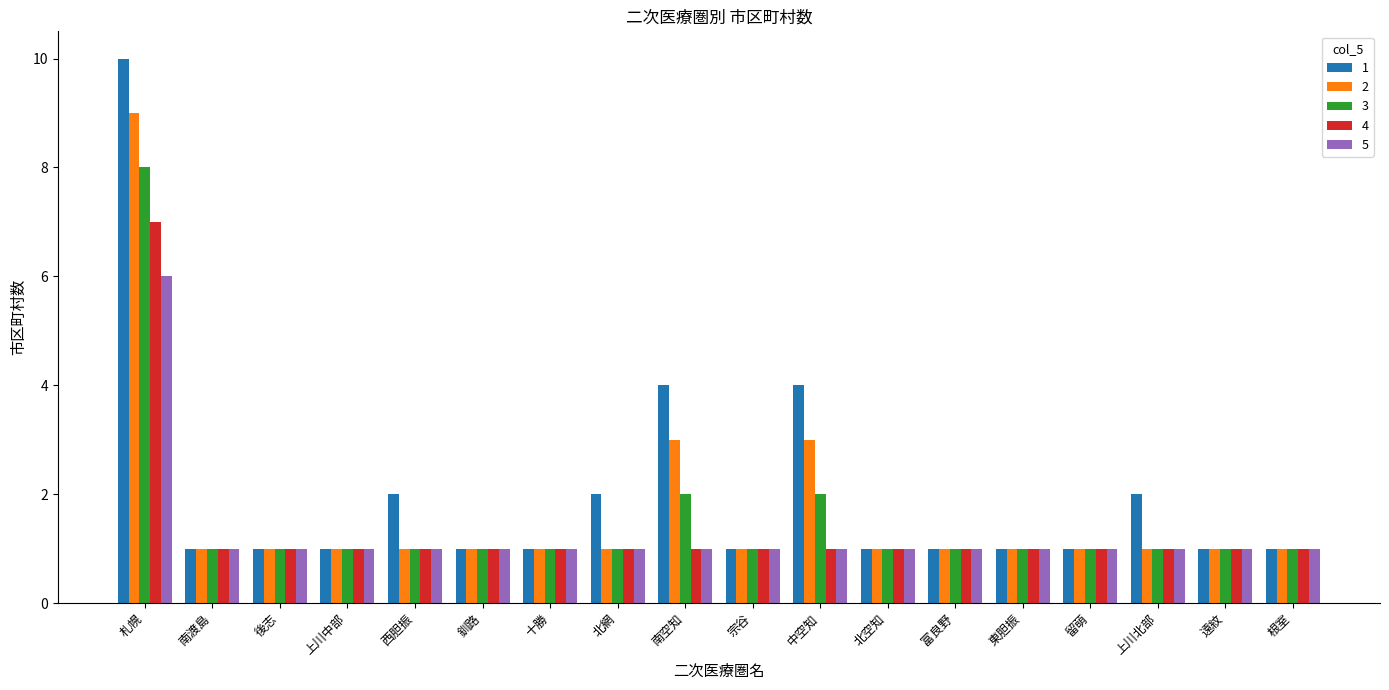

What is the difference between the maximum and minimum values in the 1 series?

9